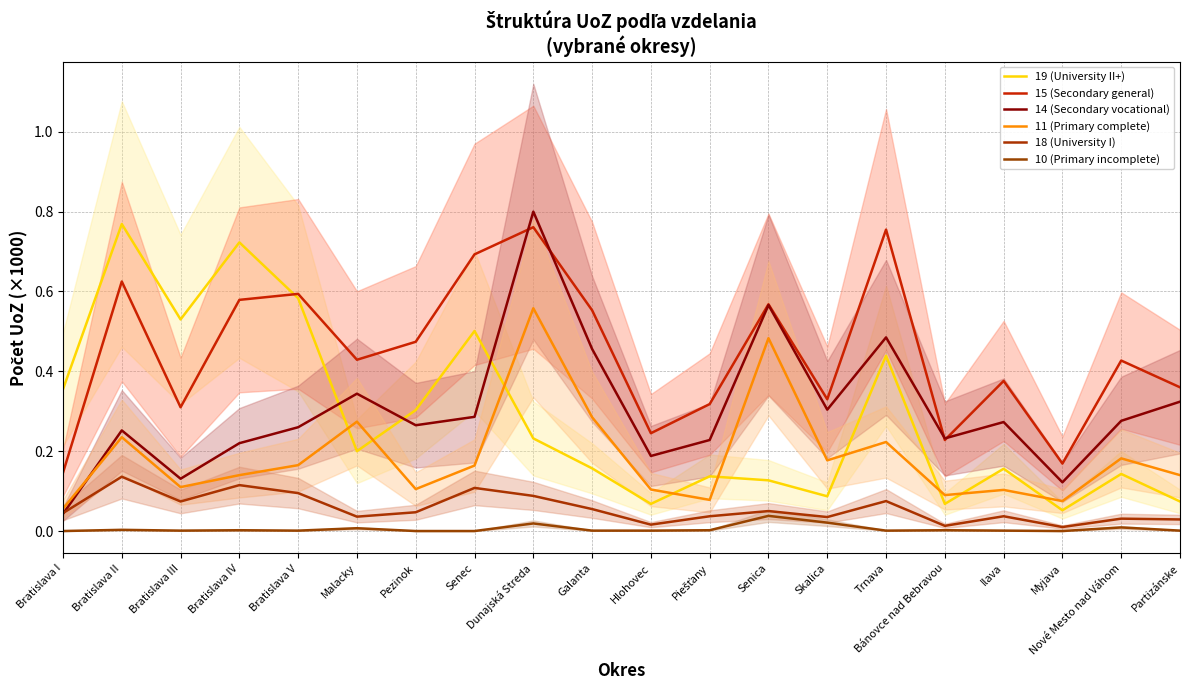

What are all the series names shown in the legend?

19 (University II+), 15 (Secondary general), 14 (Secondary vocational), 11 (Primary complete), 18 (University I), 10 (Primary incomplete)